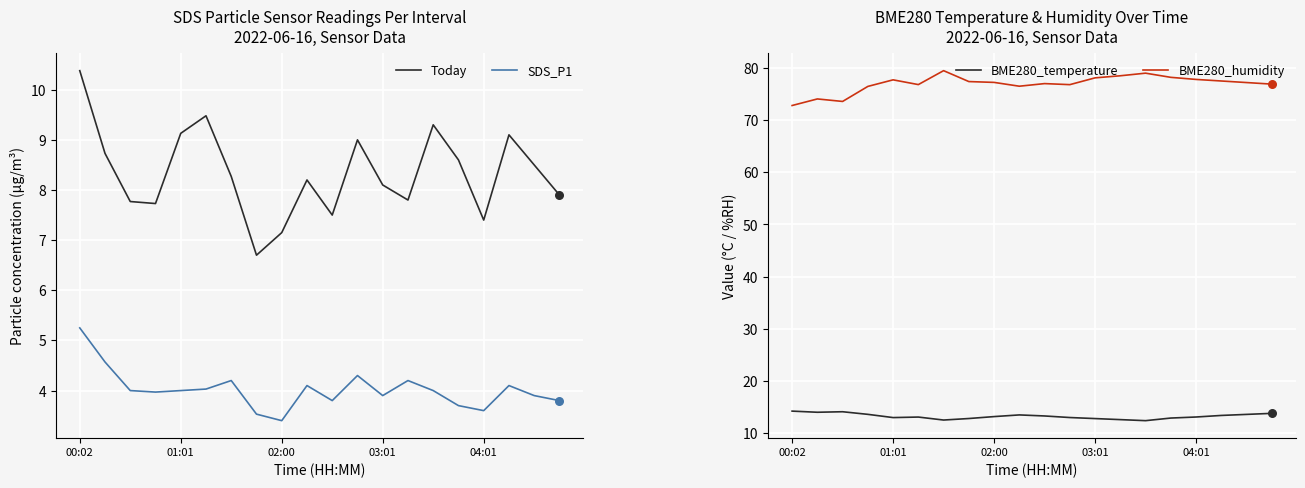

Which series reaches the minimum Y coordinate?

SDS_P2